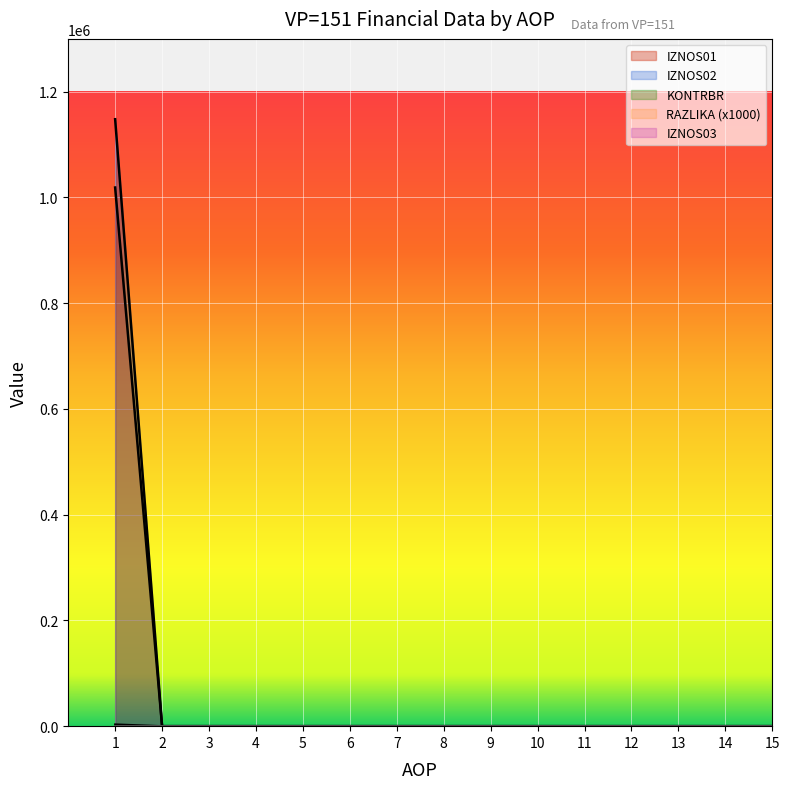

True or false: RAZLIKA has more than 0 interior local peaks.

False